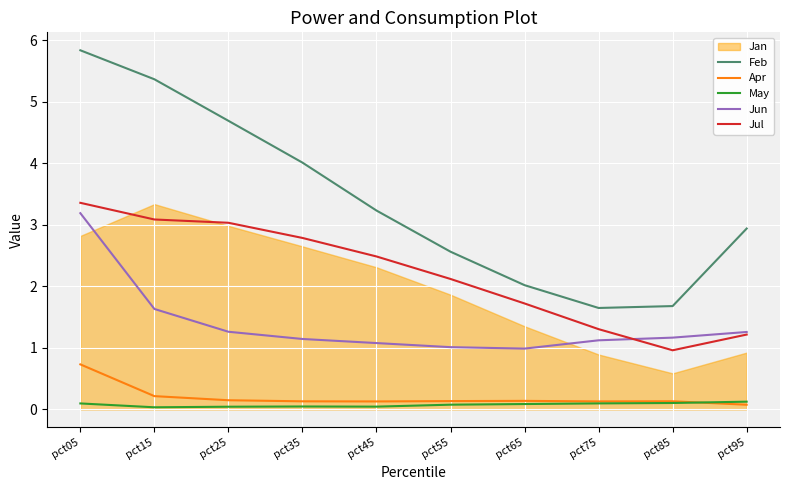

What is the value of the Apr point at the 2nd from the left?

0.2